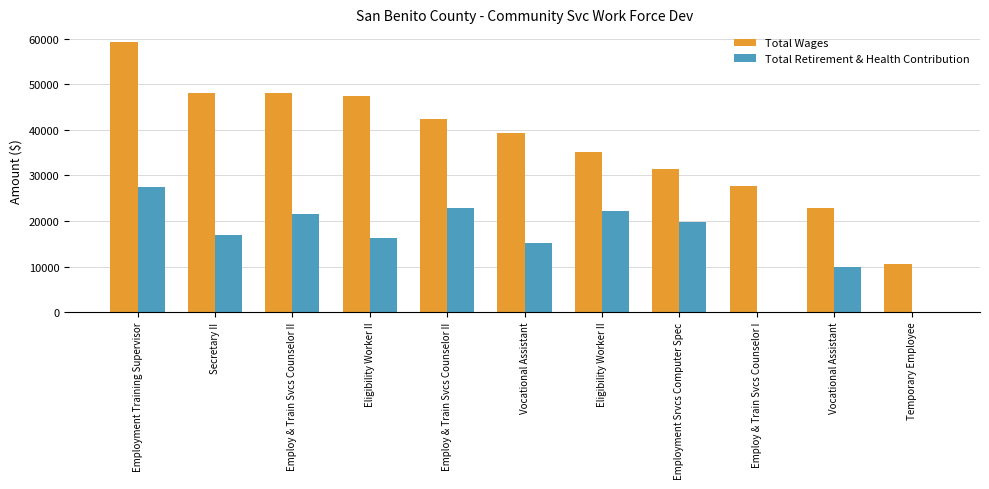

Does the chart contain stacked bars?

No